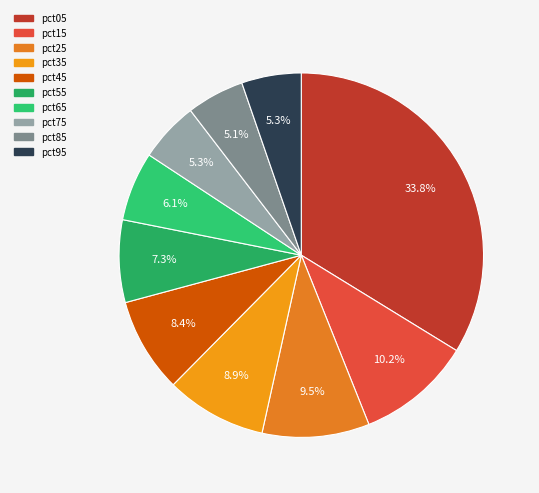

To the nearest percent, what is the average slice percentage?

10%